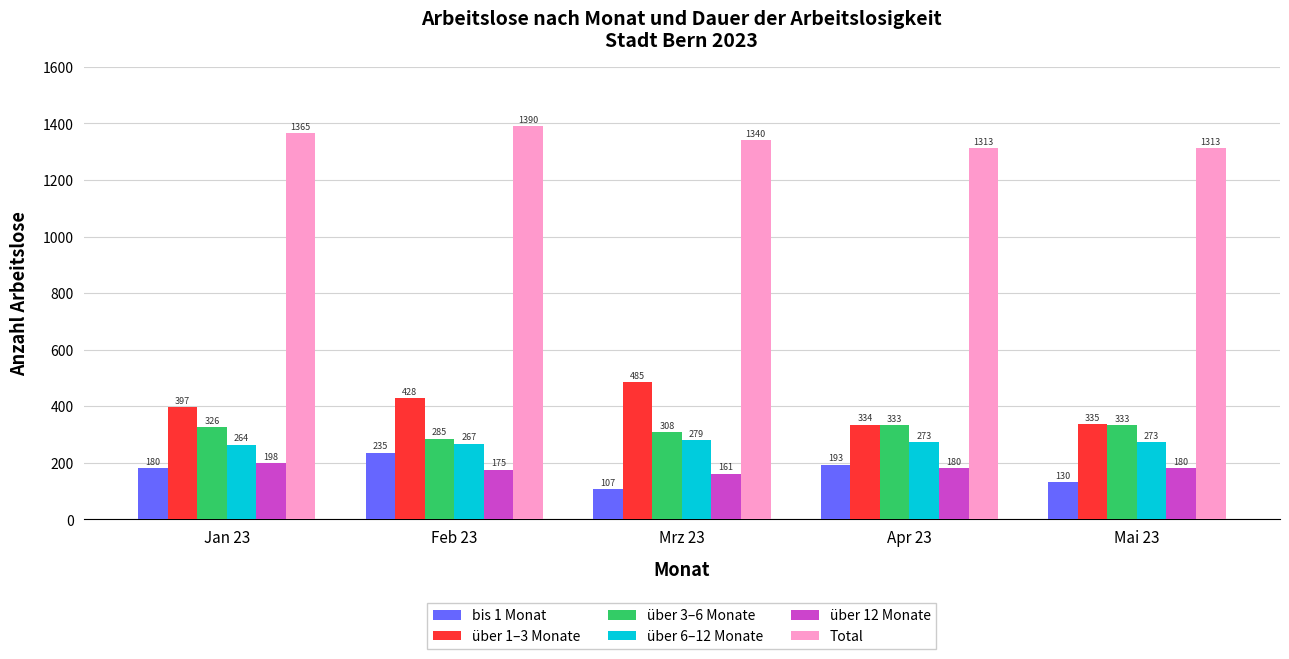

Rank the series by their maximum value, from lowest to highest.

über 12 Monate, bis 1 Monat, über 6–12 Monate, über 3–6 Monate, über 1–3 Monate, Total